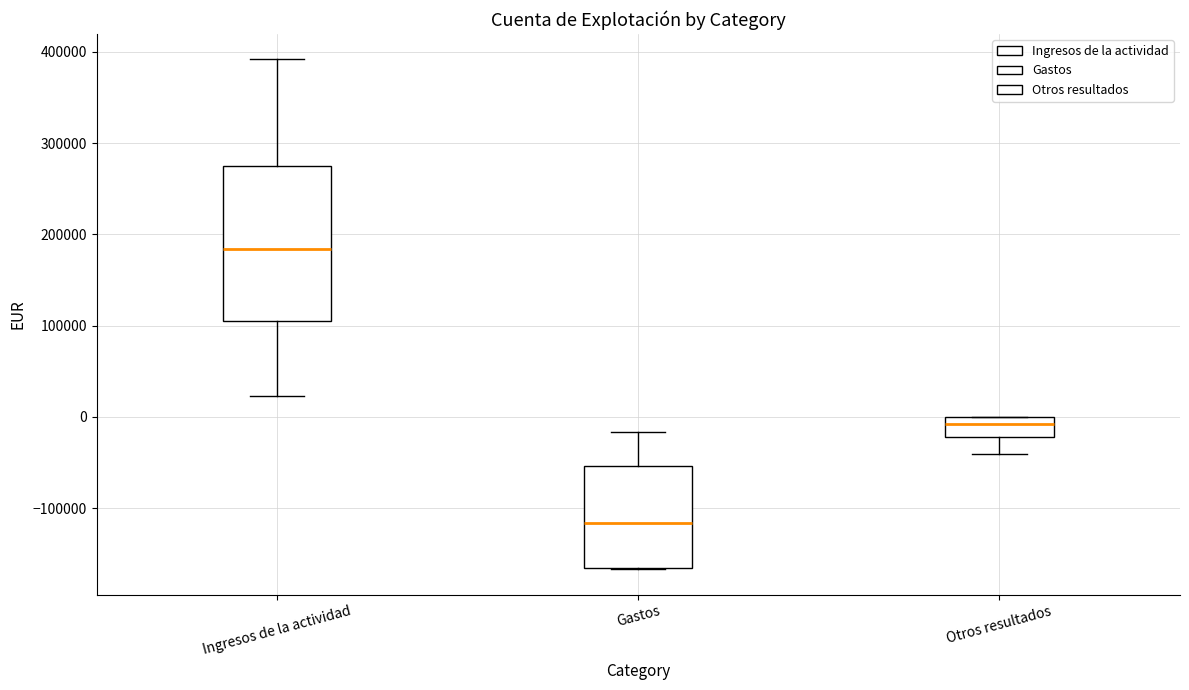

Reading left to right, transcribe this box plot: for each box, give where its median line is, the range the box spans, and where its two whiskers end, as read against the y-axis. The values are not printed on the chart, so give them approximately, as read against the axis.

Ingresos de la actividad: median 180000, box 100000 to 280000, whiskers 20000 to 390000
Gastos: median -120000, box -170000 to -50000, whiskers -170000 to -20000
Otros resultados: median -10000, box -20000 to 0, whiskers -40000 to 0